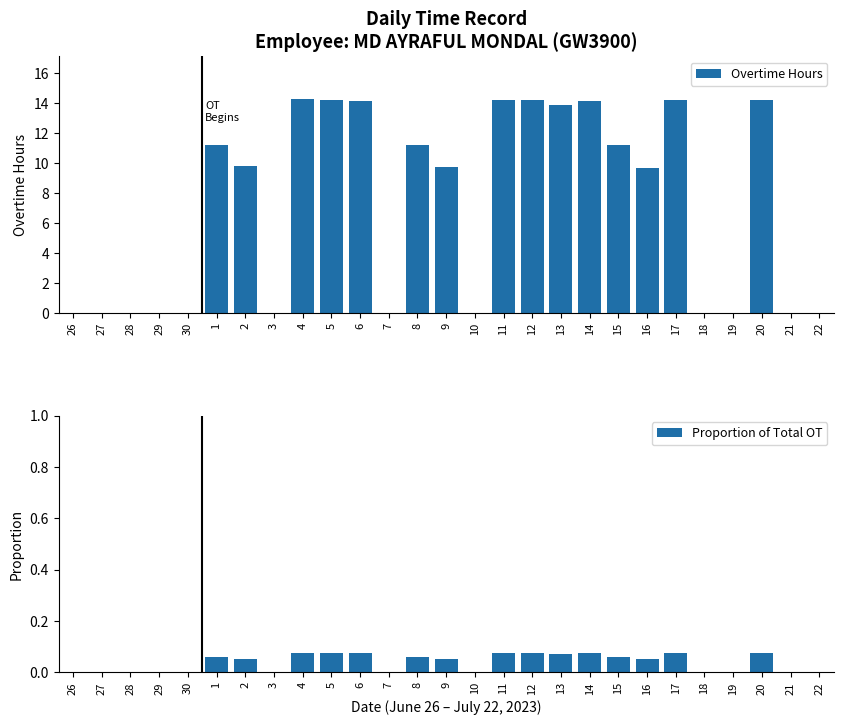

Is it true that Overtime Hours equals 9.5 at 17?

False